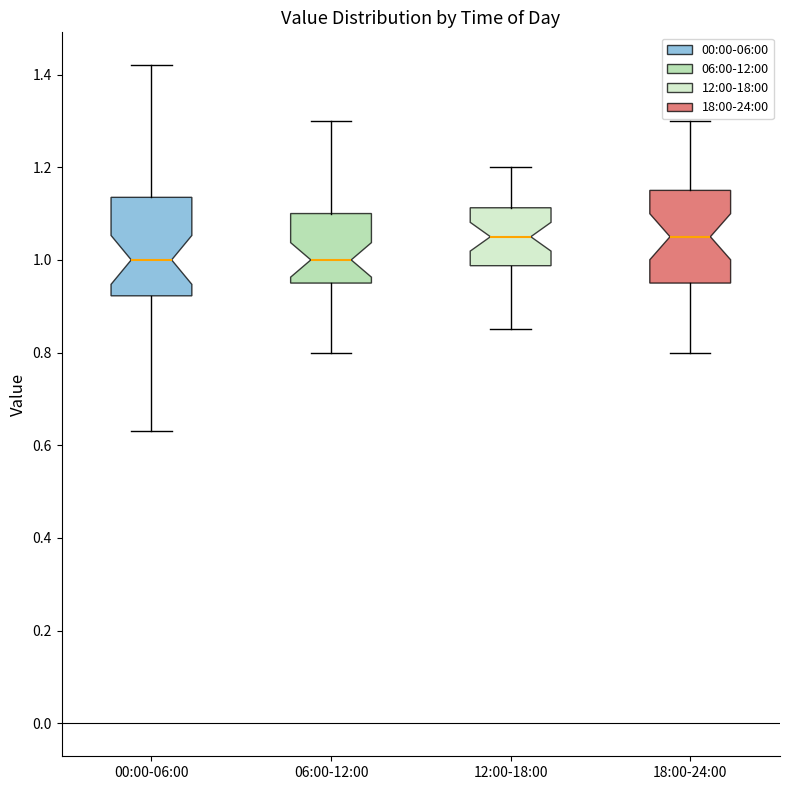

Reading left to right, transcribe this box plot: for each box, give where its median line is, the range the box spans, and where its two whiskers end, as read against the y-axis. The values are not printed on the chart, so give them approximately, as read against the axis.

00:00-06:00: median 1.00, box 0.92 to 1.14, whiskers 0.64 to 1.42
06:00-12:00: median 1.00, box 0.96 to 1.10, whiskers 0.80 to 1.30
12:00-18:00: median 1.06, box 0.98 to 1.12, whiskers 0.86 to 1.20
18:00-24:00: median 1.06, box 0.96 to 1.16, whiskers 0.80 to 1.30